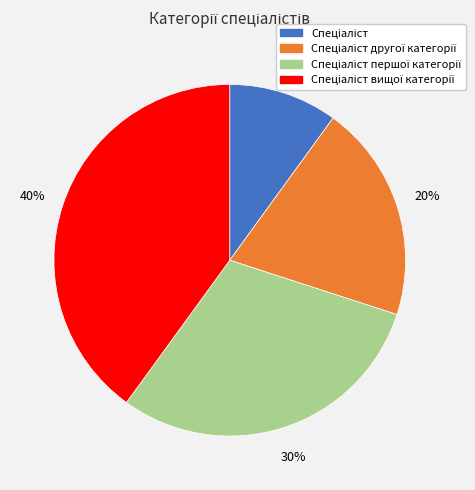

To the nearest percent, what is the average slice percentage?

25%